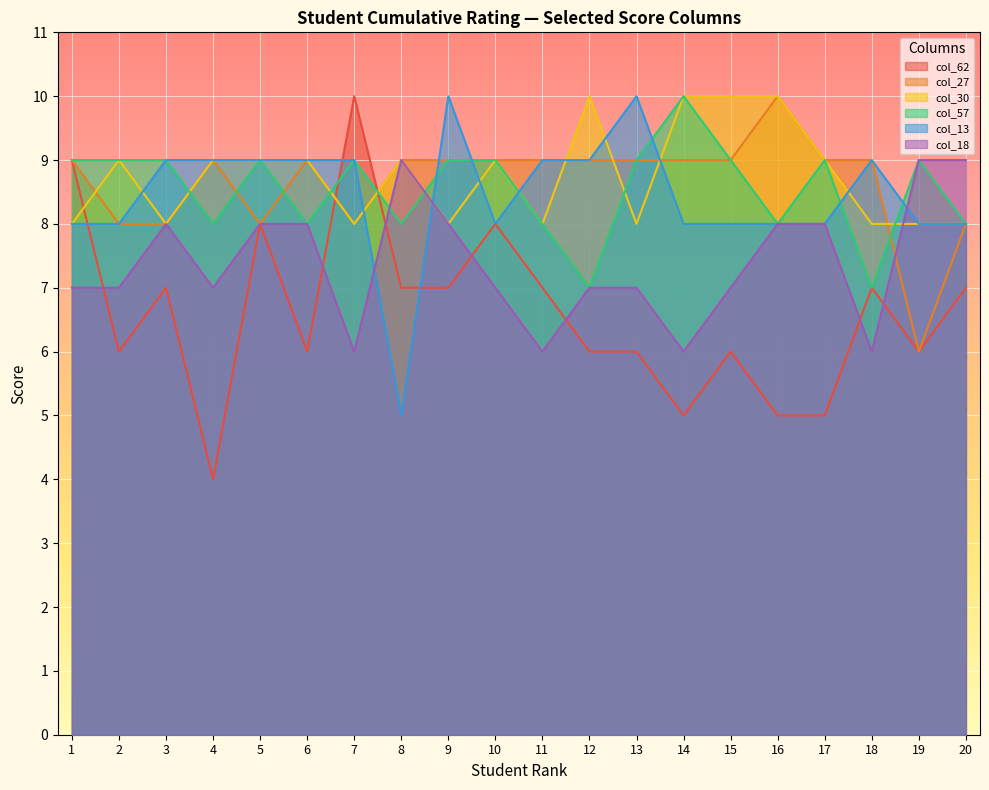

Between which two adjacent categories do col_18 and col_27 first intersect?

18 and 19